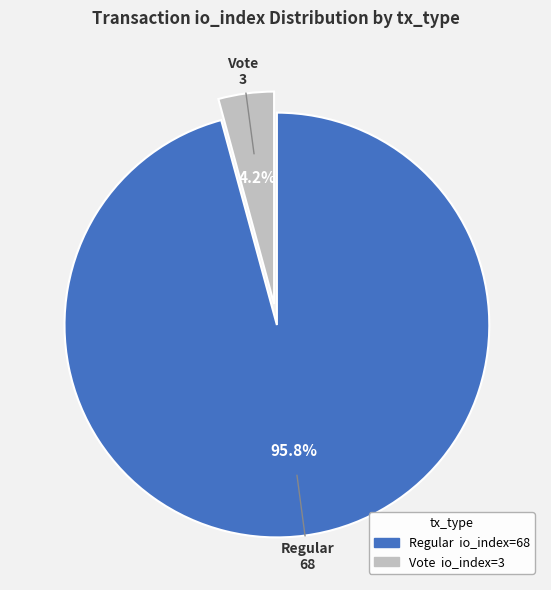

Does any single category account for the majority?

Yes